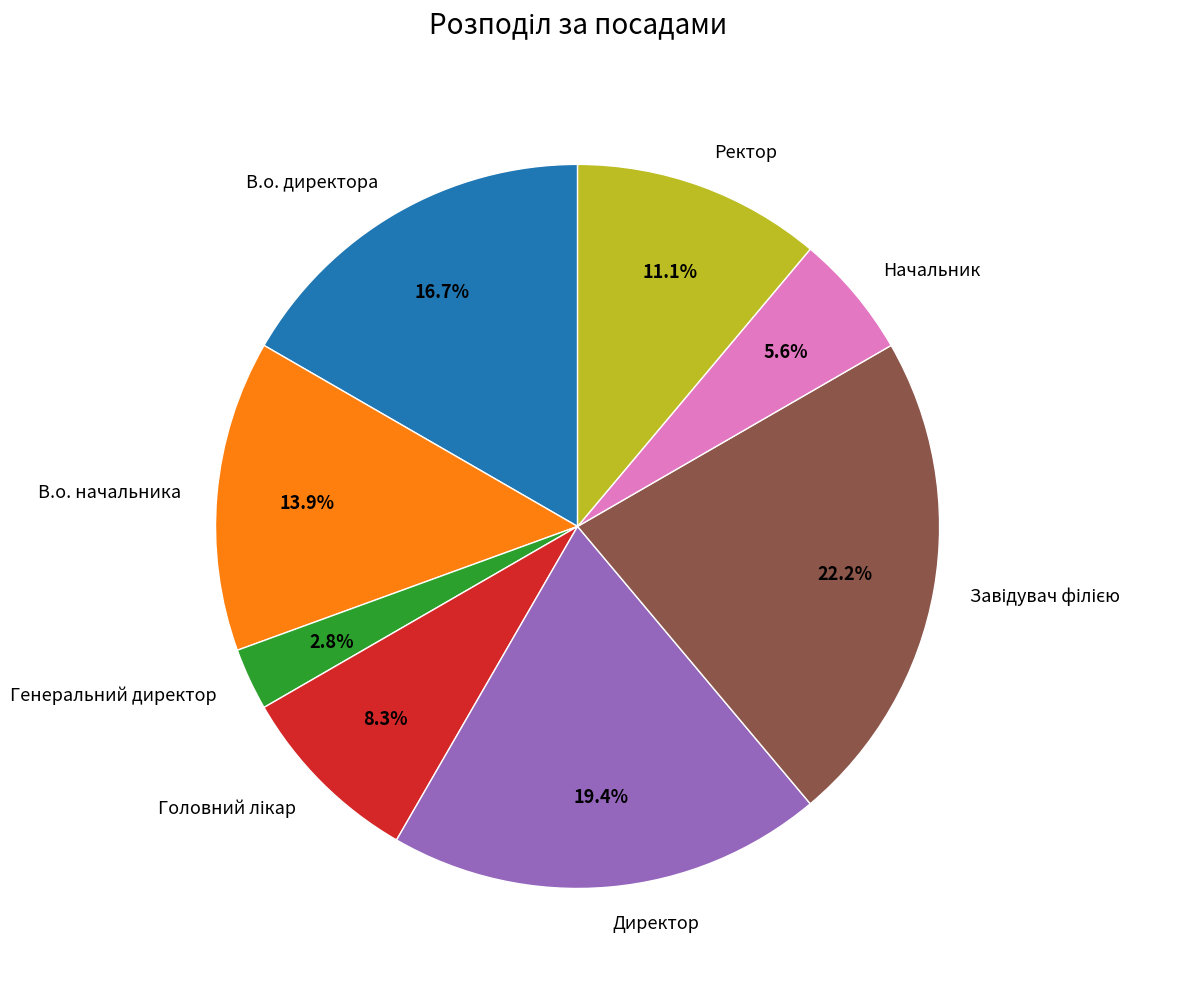

To the nearest percent, what is the difference between the Начальник and Директор slice percentages?

14%